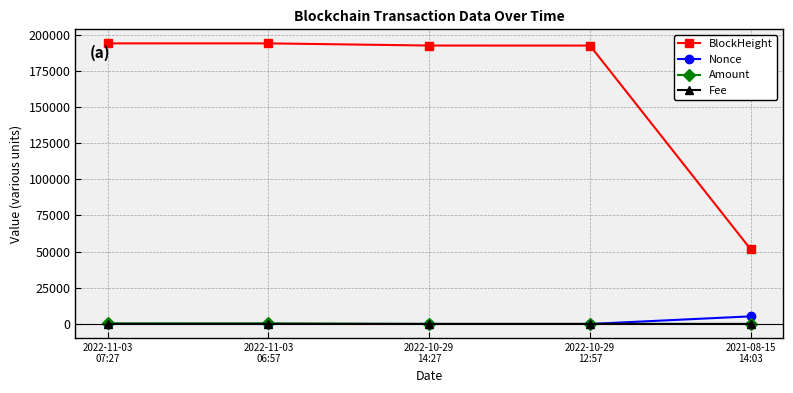

What is the minimum value for Amount?

2.0